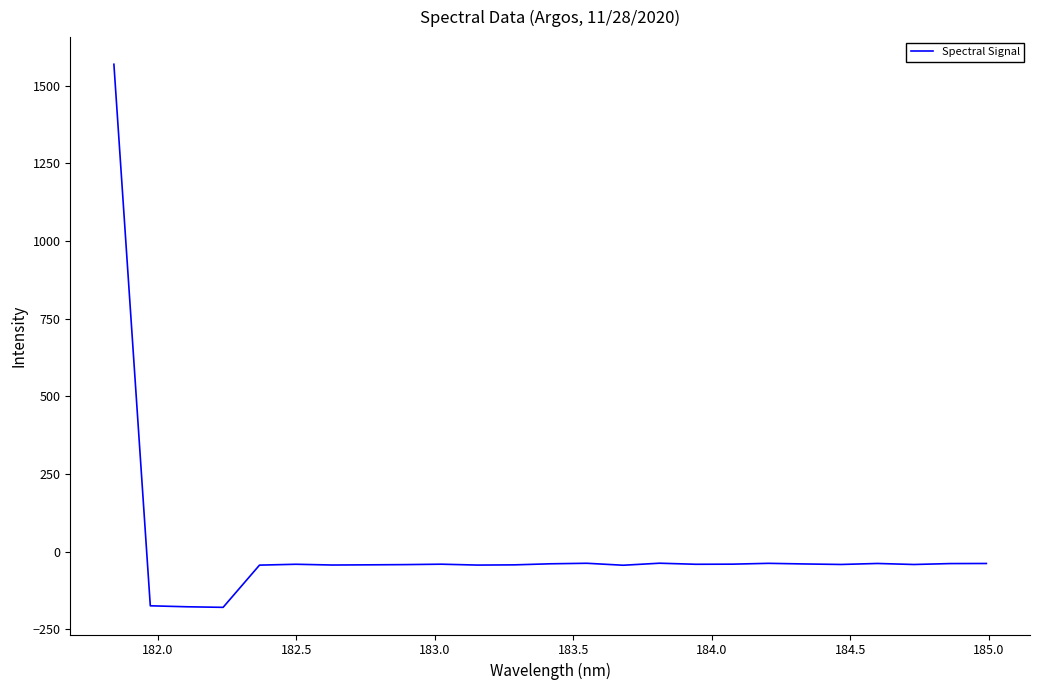

How many negative values are there?

24